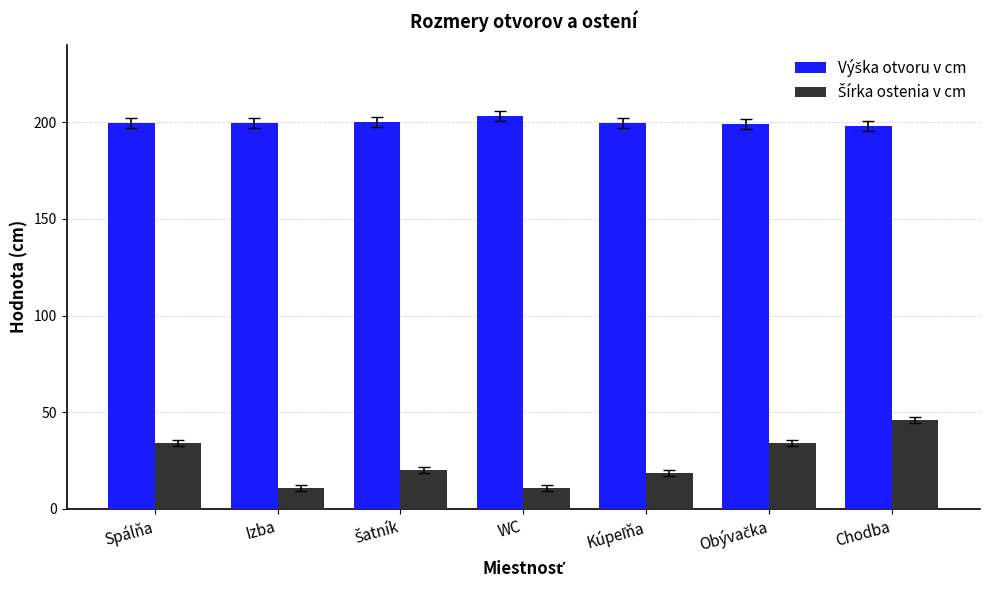

At how many categories does at least one series exceed 14?

7